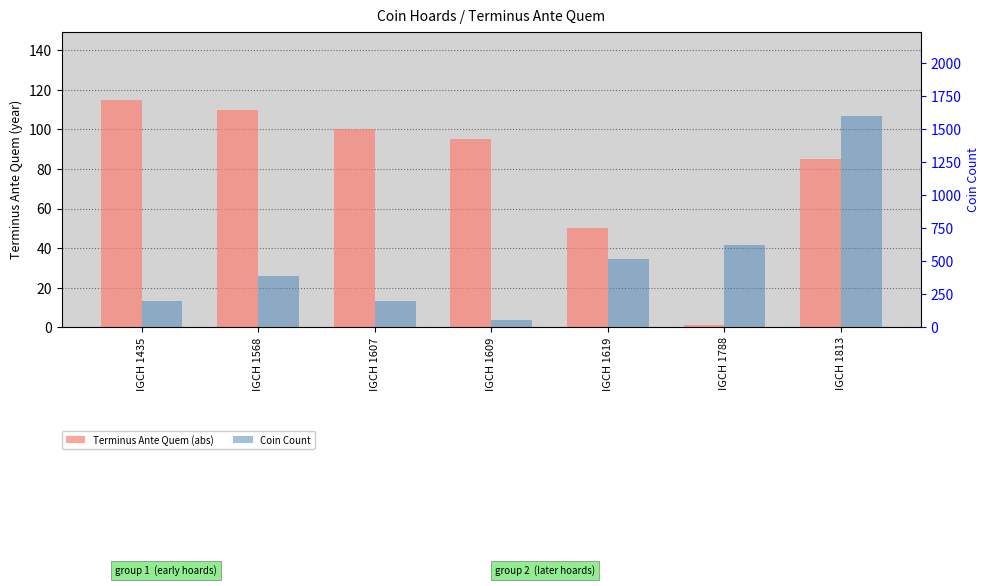

What is the difference between the highest and lowest values at IGCH 1609?

43